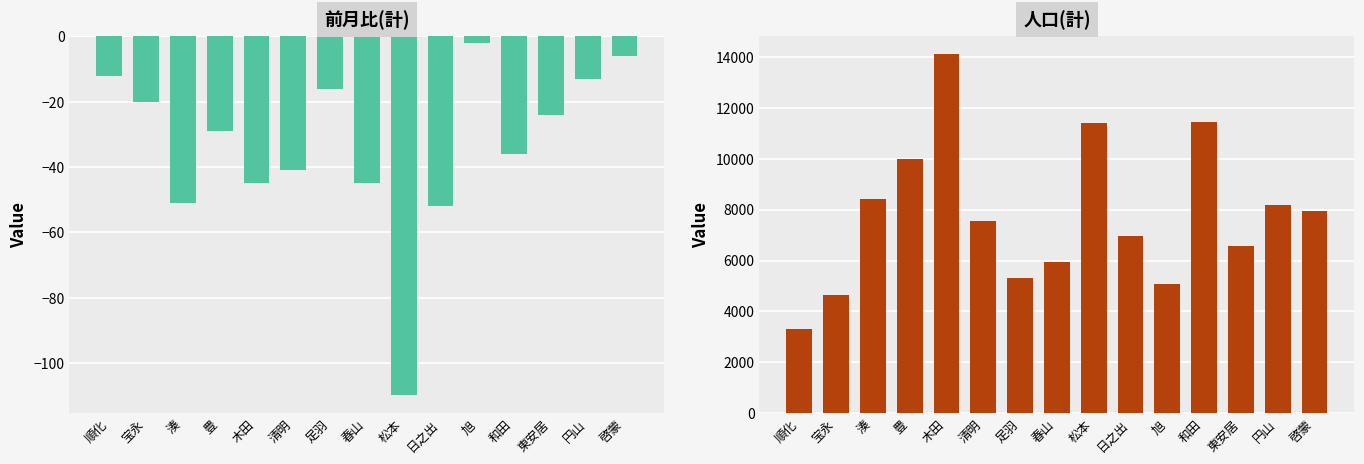

At which label is 前月比(計) closest to -56?

日之出